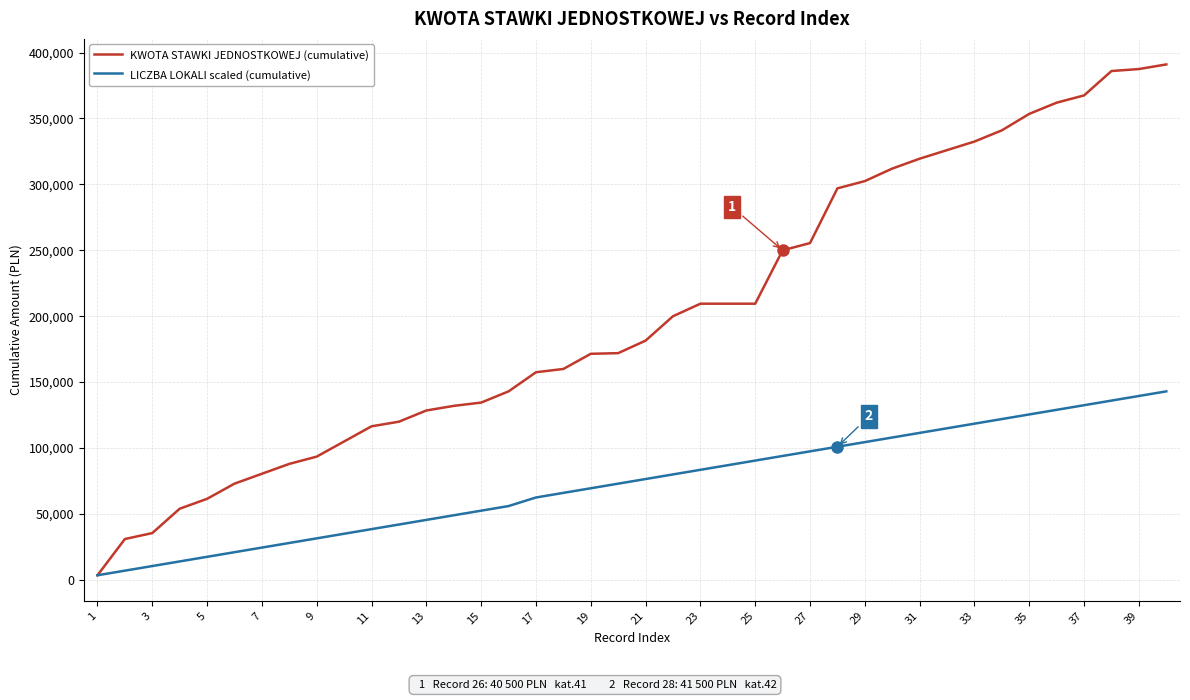

What is the highest value of the LICZBA LOKALI scaled (cumulative) series?

143000